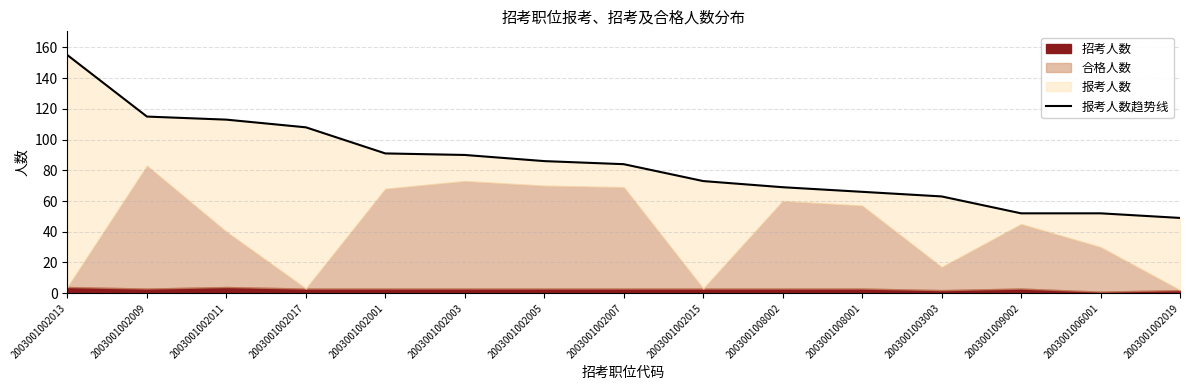

Approximately how many times larger is the value at 2003001003003 compared to 2003001002017?

0.6